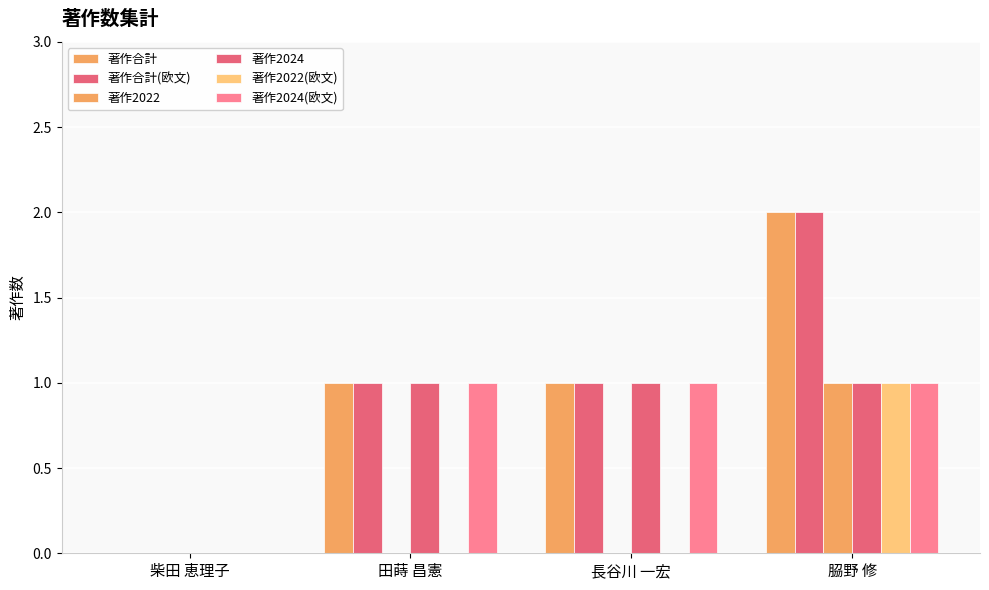

True or false: 著作2022 has a value of 0 at 柴田 恵理子.

True